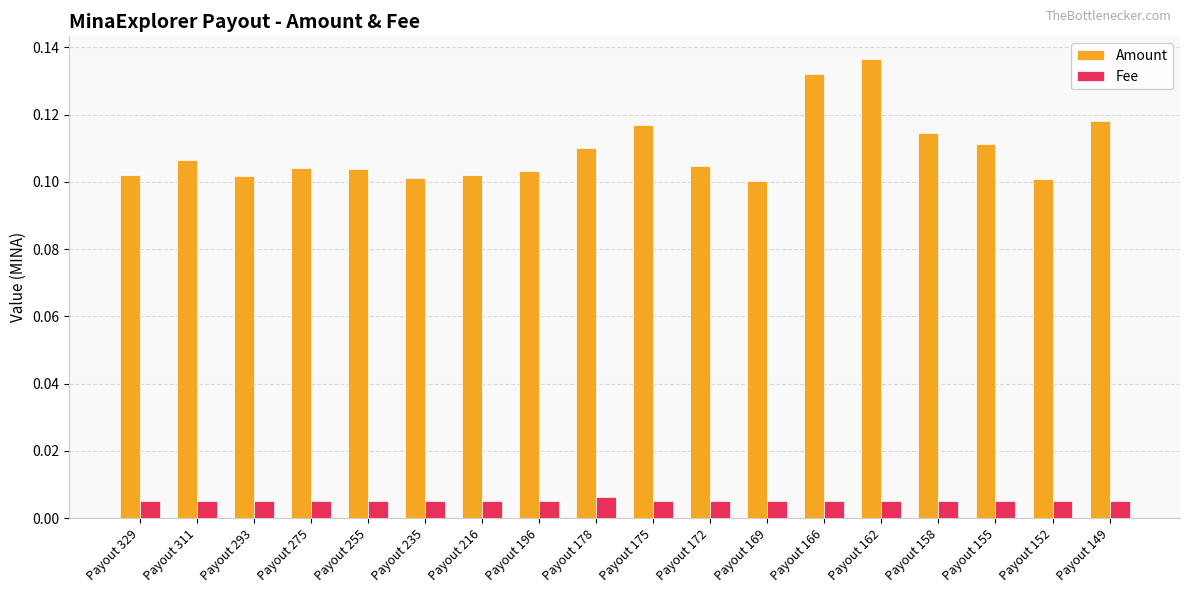

What is the sum of all Amount values?

2.0